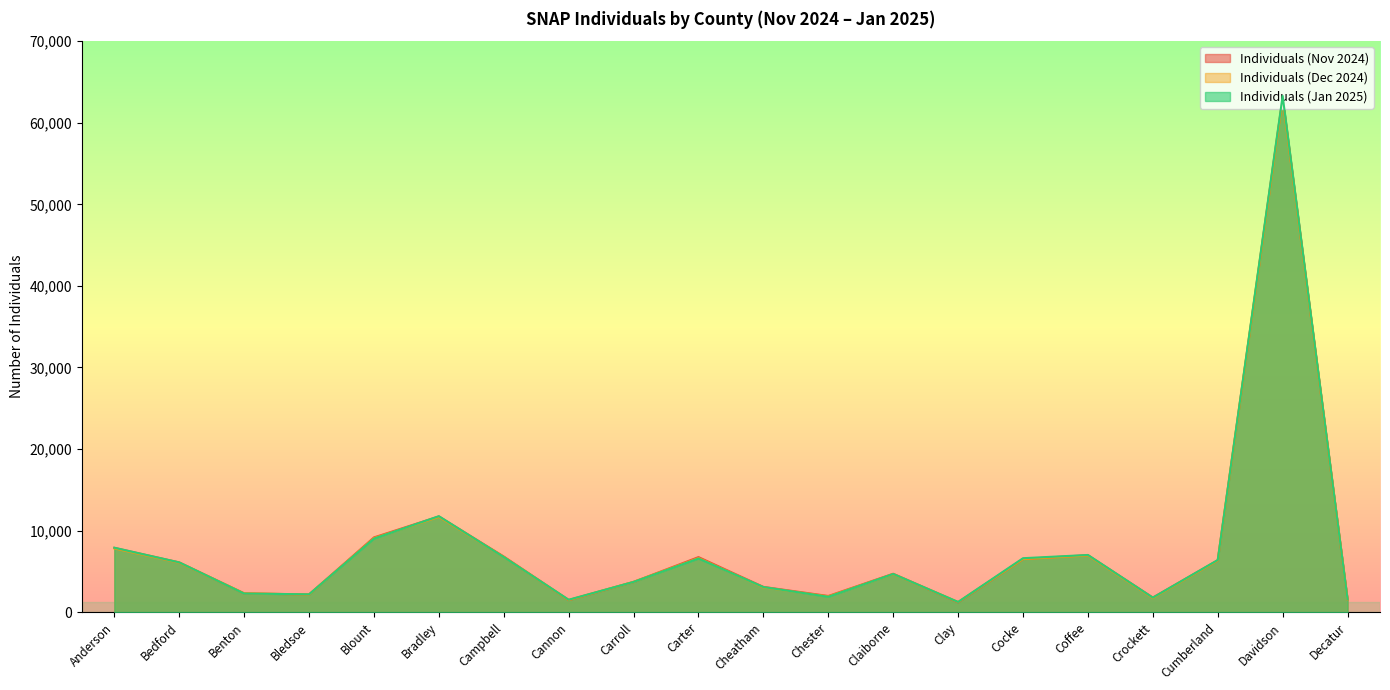

What is the total value across all series at Cannon?

4499